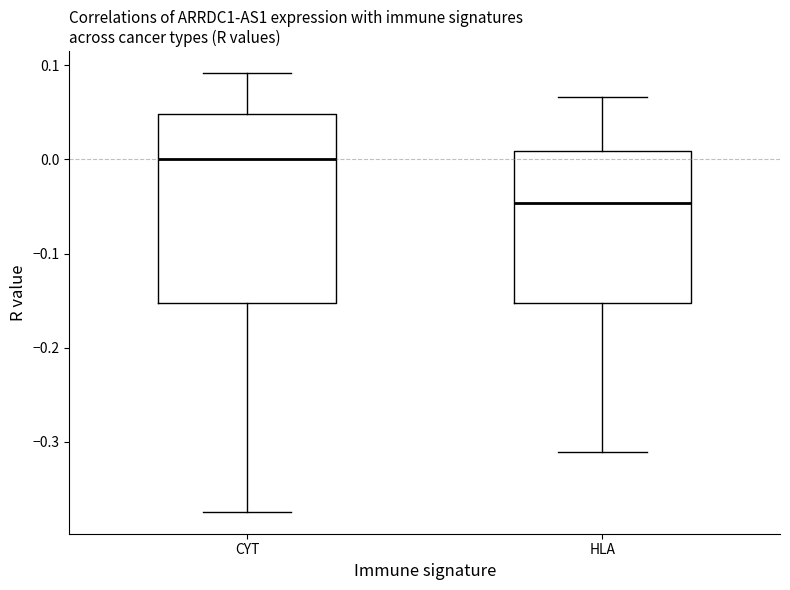

Which box has the lowest median line?

HLA